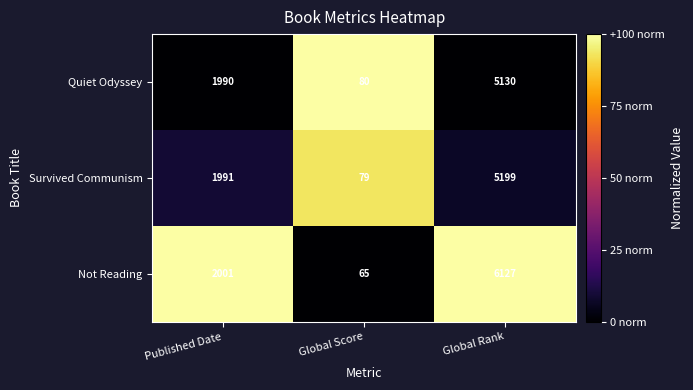

List the labels in order of Not Reading value, largest first.

Global Rank, Published Date, Global Score